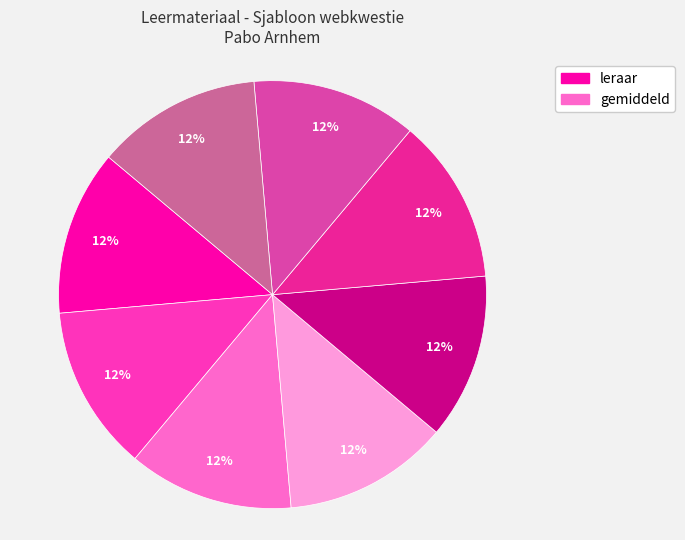

Is there a majority slice in this chart?

No